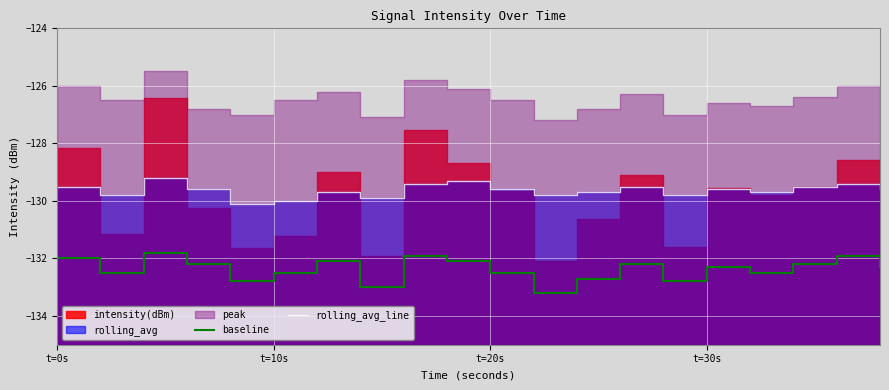

What is the minimum value for baseline?

-133.2